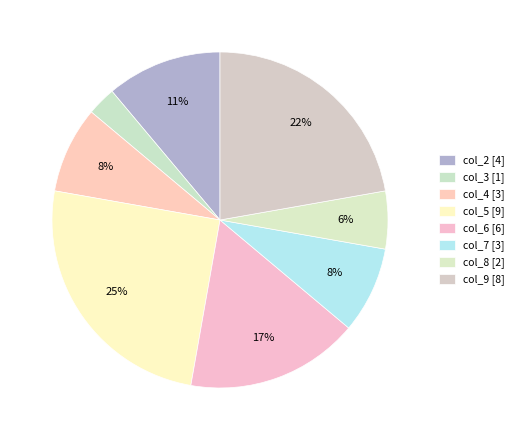

Is there any slice that represents more than half of the pie?

No